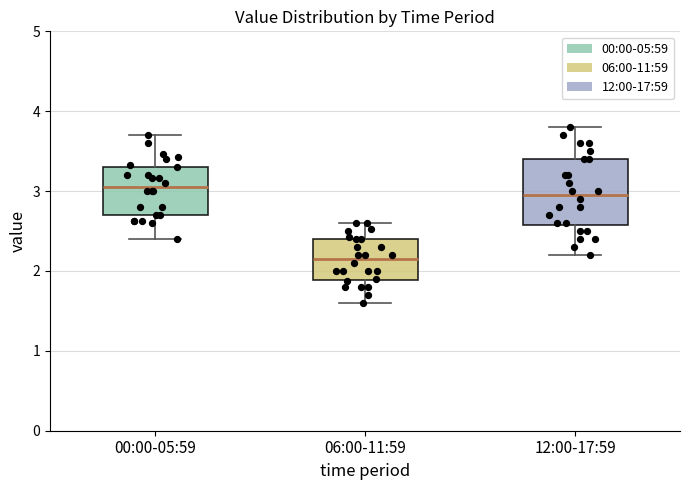

Where is the lower edge of the box for 00:00-05:59 on the y-axis? The values are not printed on the chart, so give them approximately, as read against the axis.

2.7